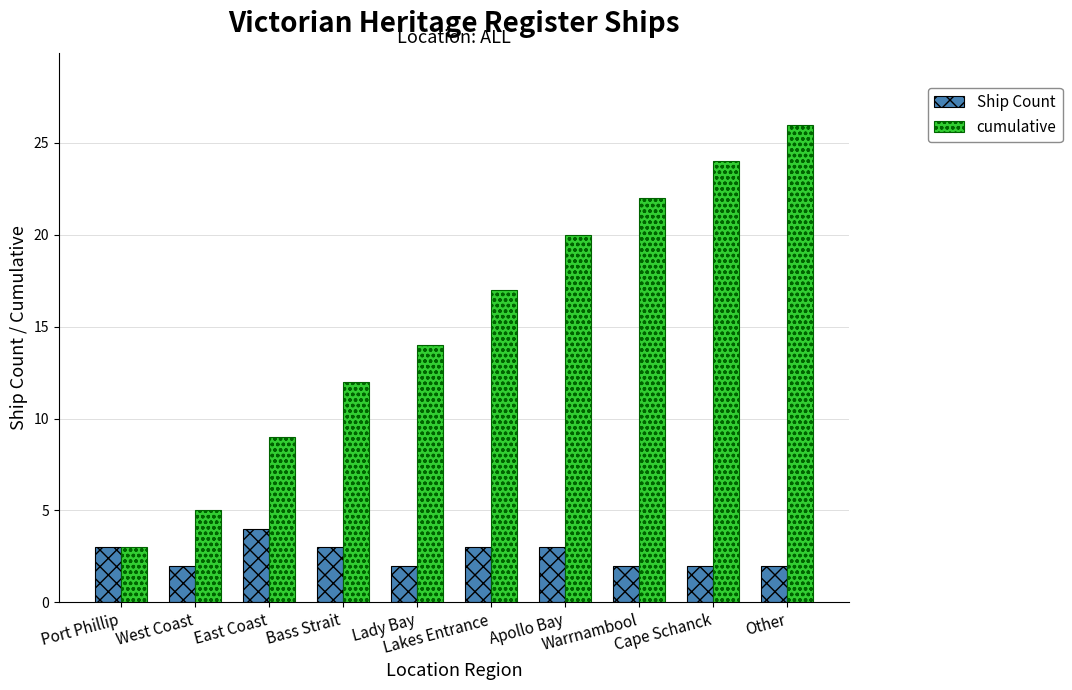

Which series has the widest spread of values?

cumulative